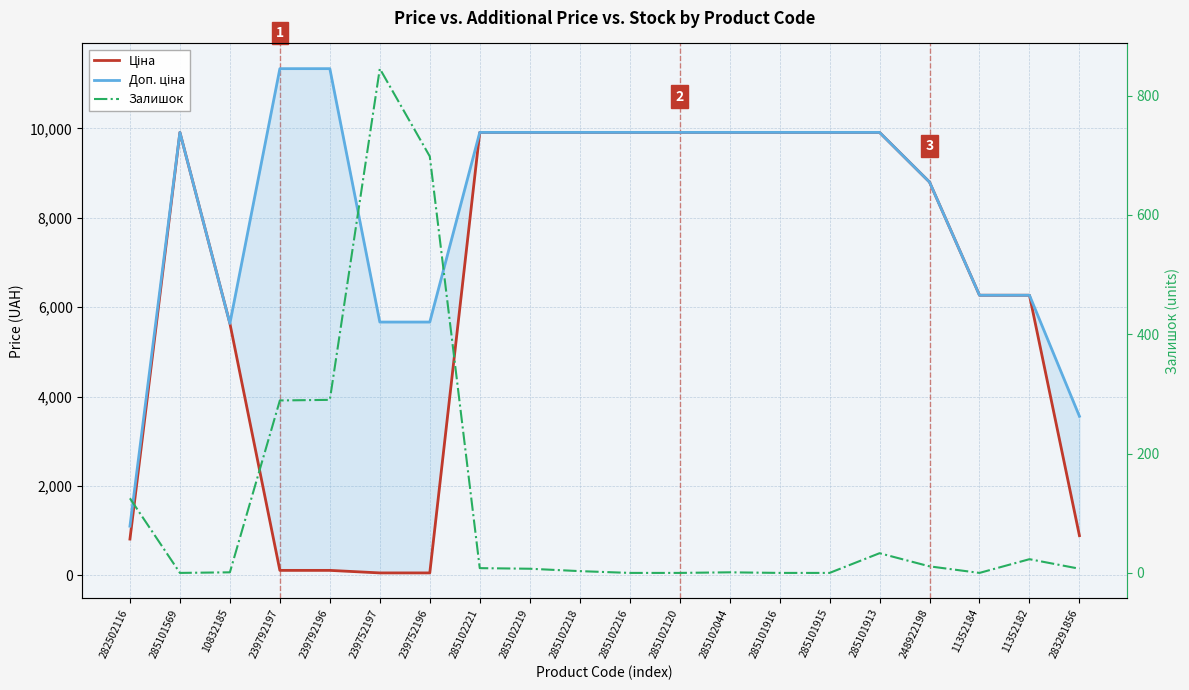

How many interior local peaks does the Ціна series have?

1